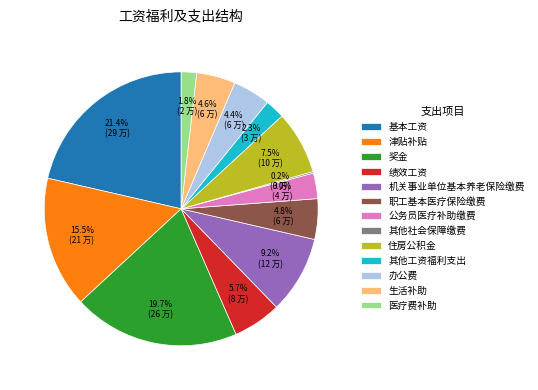

Does 机关事业单位基本养老保险缴费 account for over 50% of the chart?

No